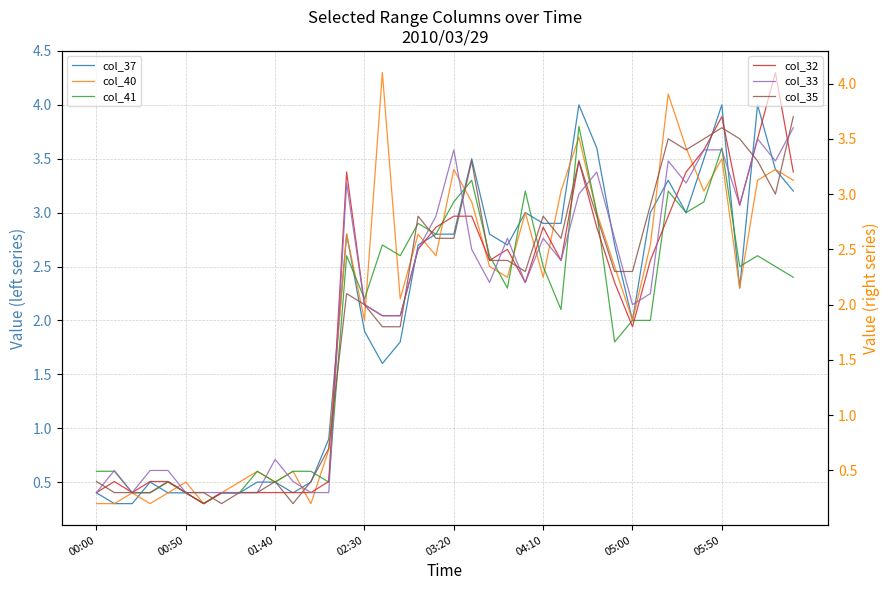

At 19, list the series in order from smallest to largest.

col_40, col_35, col_32, col_37, col_41, col_33